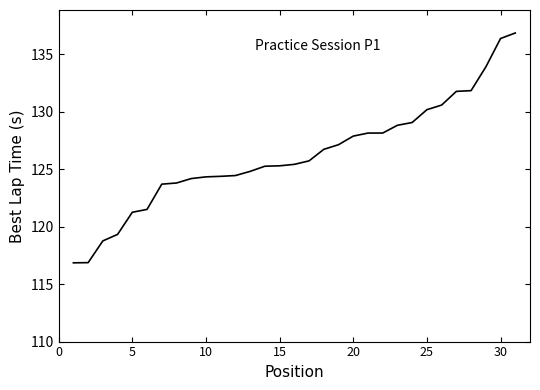

What is the smallest value displayed?

116.9